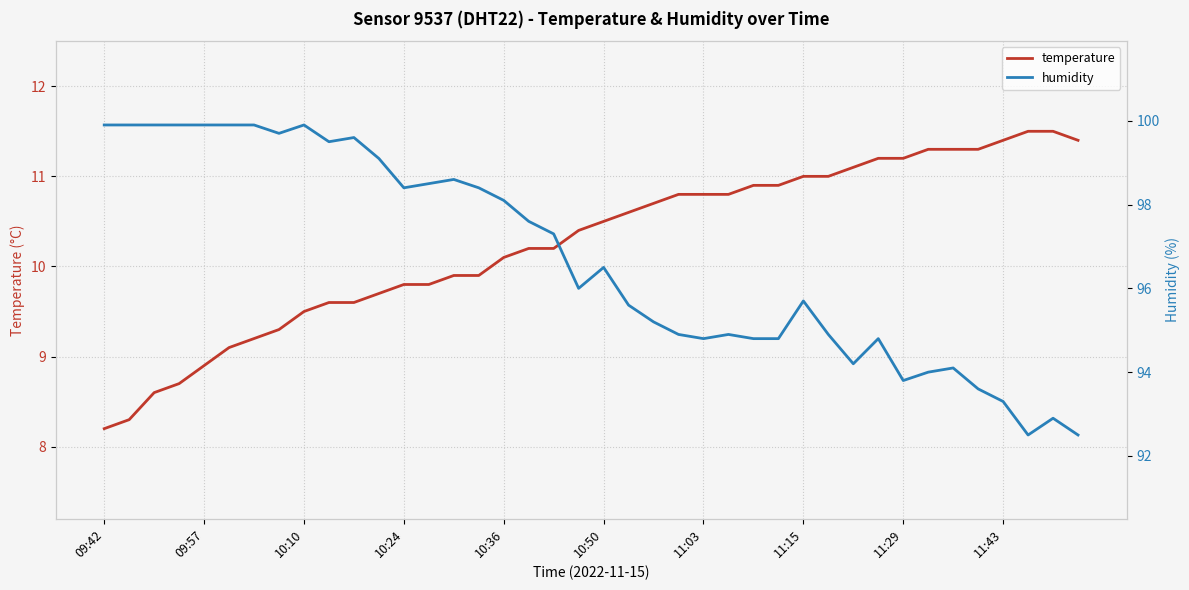

Does the chart have visible grid lines?

Yes